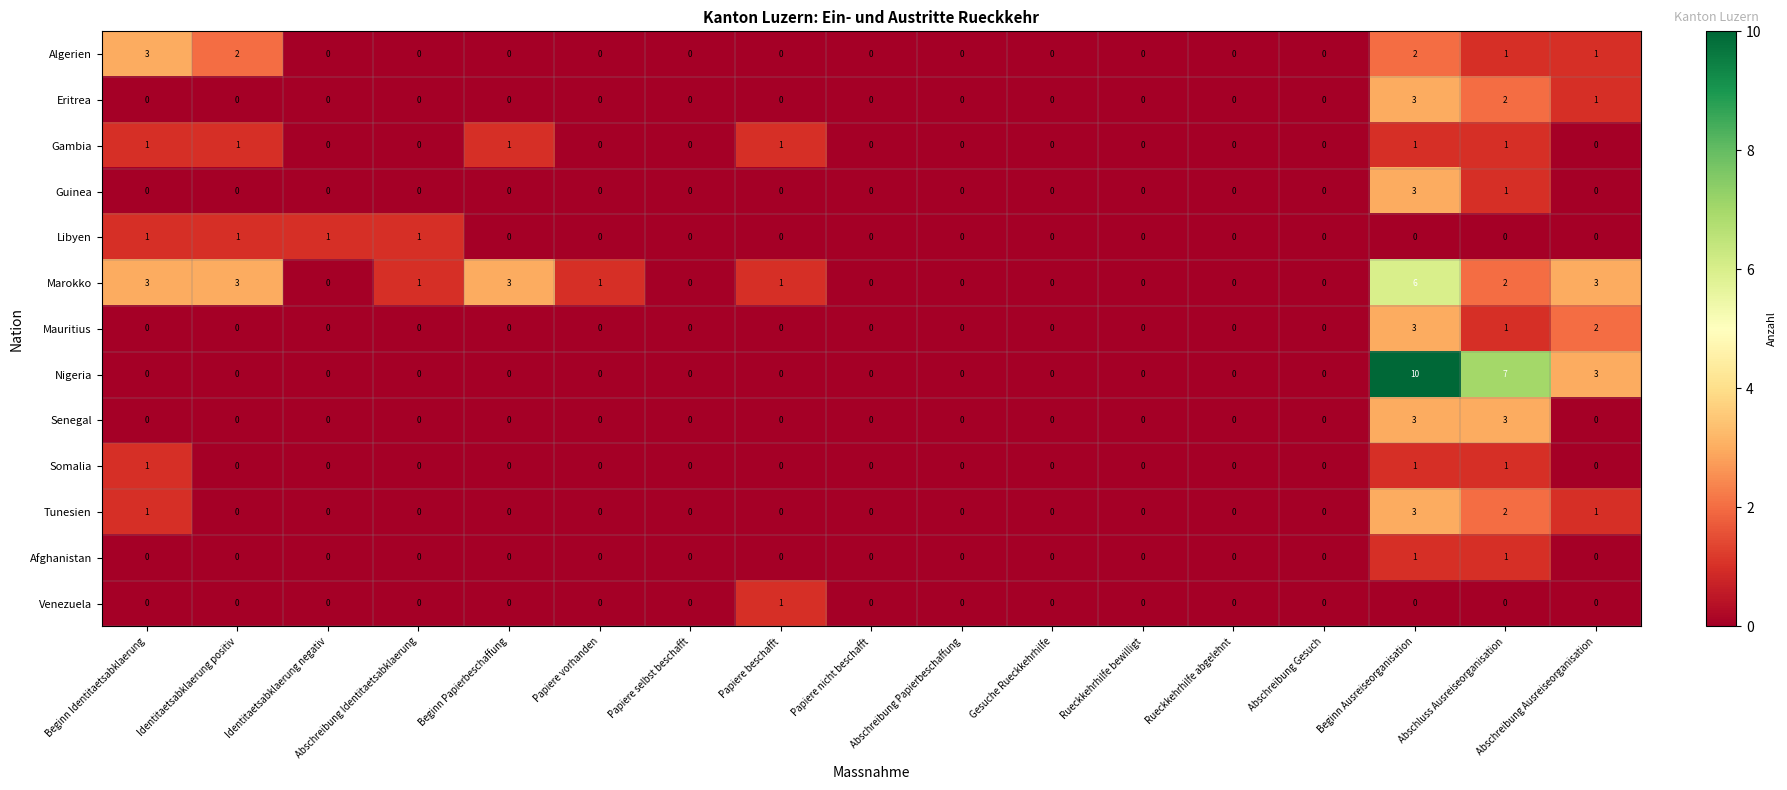

Which series has the largest range (max minus min)?

Nigeria